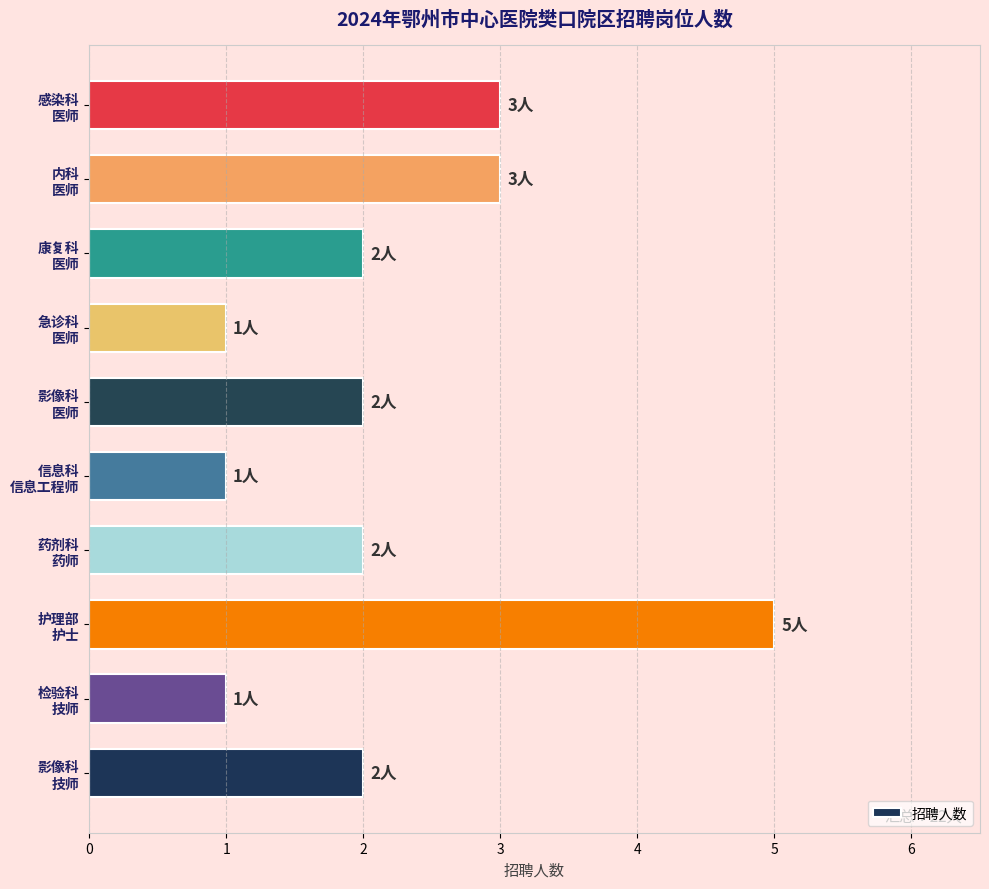

Which label corresponds to the largest value in the chart?

护理部
护士